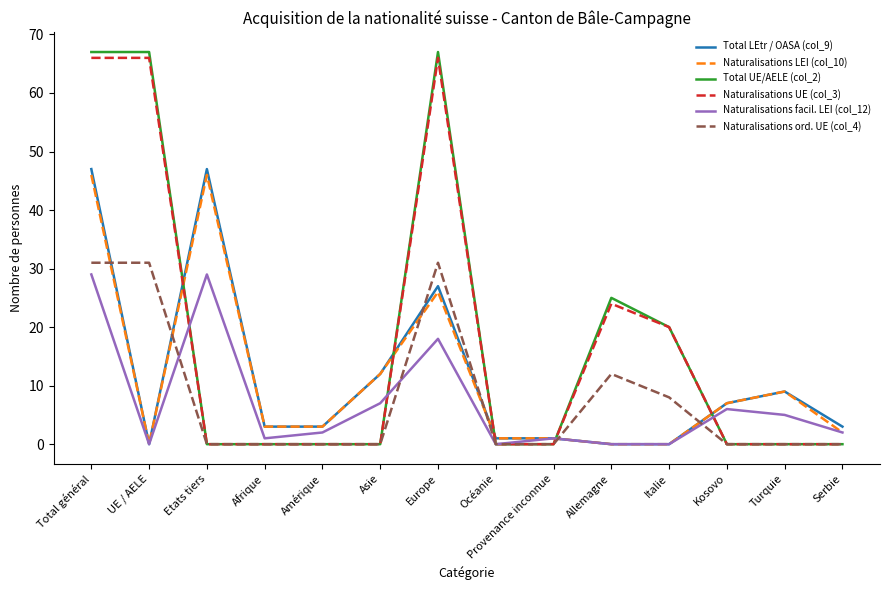

Reading left to right, what are all the values shown in this chart?

Total LEtr / OASA (col_9): Total général=47	UE / AELE=0	Etats tiers=47	Afrique=3	Amérique=3	Asie=12	Europe=27	Océanie=1	Provenance inconnue=1	Allemagne=0	Italie=0	Kosovo=7	Turquie=9	Serbie=3
Naturalisations LEI (col_10): Total général=46	UE / AELE=0	Etats tiers=46	Afrique=3	Amérique=3	Asie=12	Europe=26	Océanie=1	Provenance inconnue=1	Allemagne=0	Italie=0	Kosovo=7	Turquie=9	Serbie=2
Total UE/AELE (col_2): Total général=67	UE / AELE=67	Etats tiers=0	Afrique=0	Amérique=0	Asie=0	Europe=67	Océanie=0	Provenance inconnue=0	Allemagne=25	Italie=20	Kosovo=0	Turquie=0	Serbie=0
Naturalisations UE (col_3): Total général=66	UE / AELE=66	Etats tiers=0	Afrique=0	Amérique=0	Asie=0	Europe=66	Océanie=0	Provenance inconnue=0	Allemagne=24	Italie=20	Kosovo=0	Turquie=0	Serbie=0
Naturalisations facil. LEI (col_12): Total général=29	UE / AELE=0	Etats tiers=29	Afrique=1	Amérique=2	Asie=7	Europe=18	Océanie=0	Provenance inconnue=1	Allemagne=0	Italie=0	Kosovo=6	Turquie=5	Serbie=2
Naturalisations ord. UE (col_4): Total général=31	UE / AELE=31	Etats tiers=0	Afrique=0	Amérique=0	Asie=0	Europe=31	Océanie=0	Provenance inconnue=0	Allemagne=12	Italie=8	Kosovo=0	Turquie=0	Serbie=0